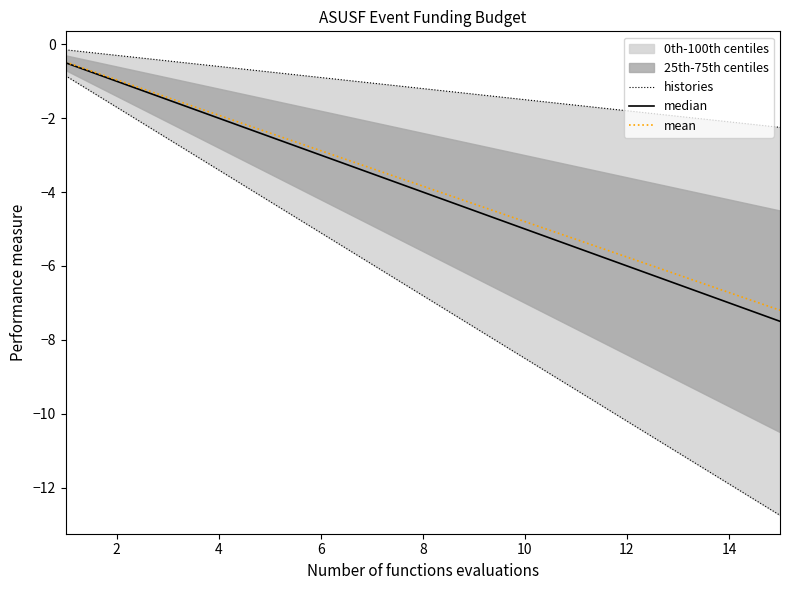

What is the maximum value for mean?

-0.5